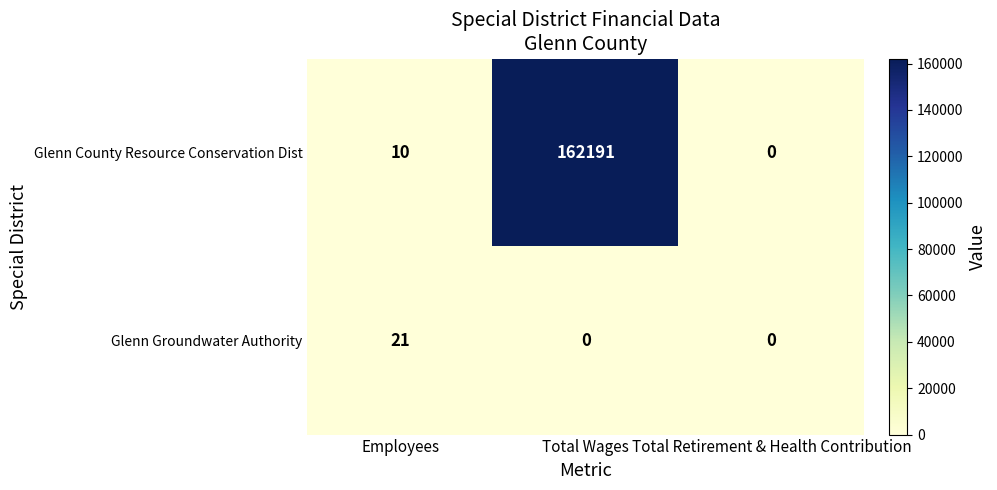

Count the number of data series in this chart.

2